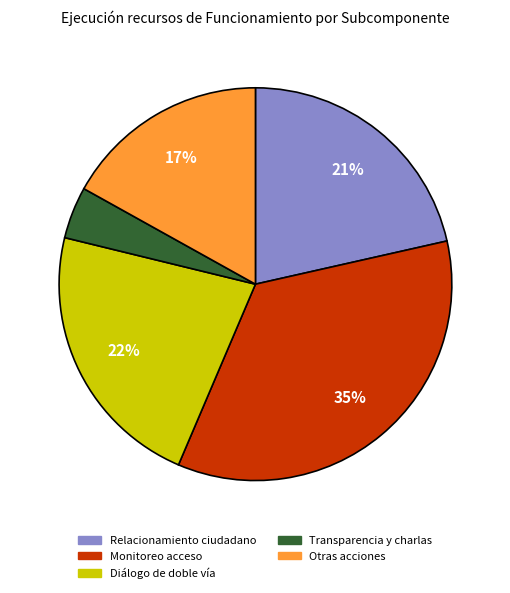

To the nearest percent, what is the difference between the largest and smallest slice percentages?

31%